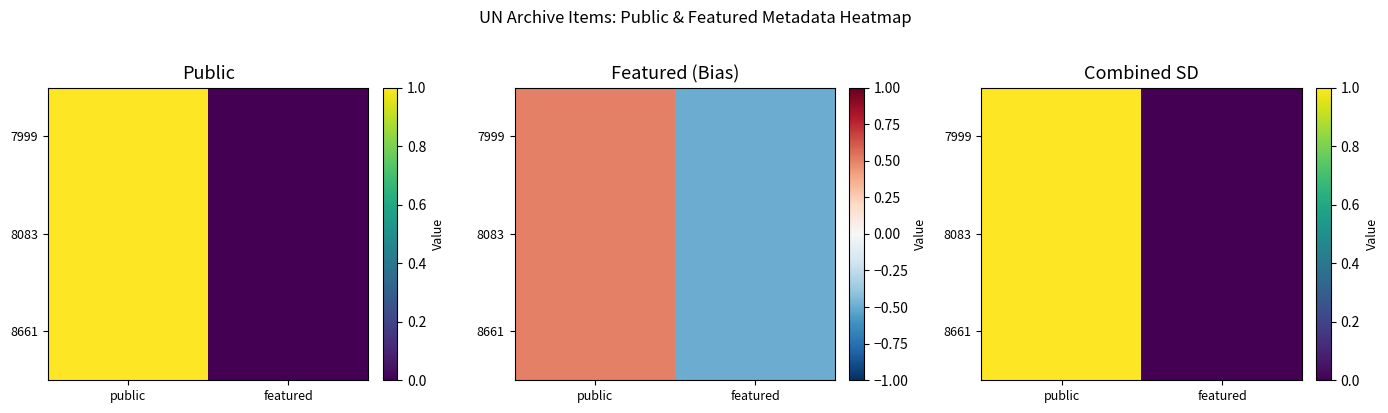

How many series are shown in this chart?

3